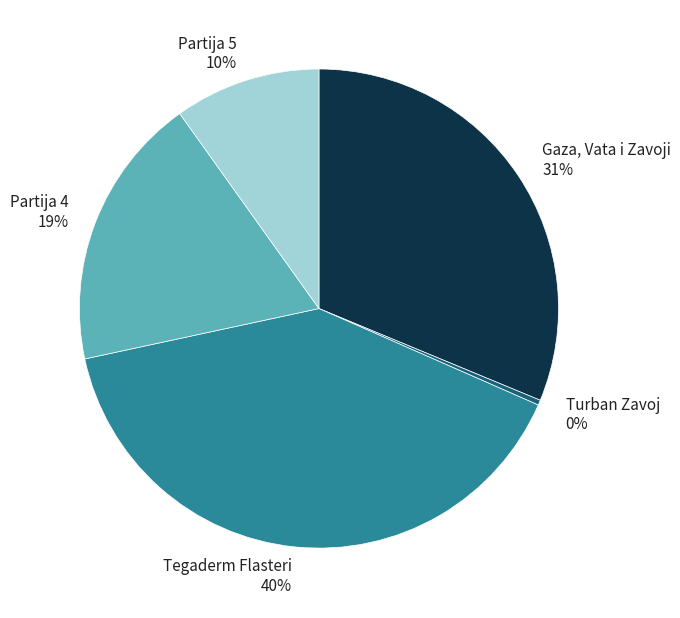

To the nearest percent, what is the combined percentage of Tegaderm Flasteri and Gaza, Vata i Zavoji?

71%